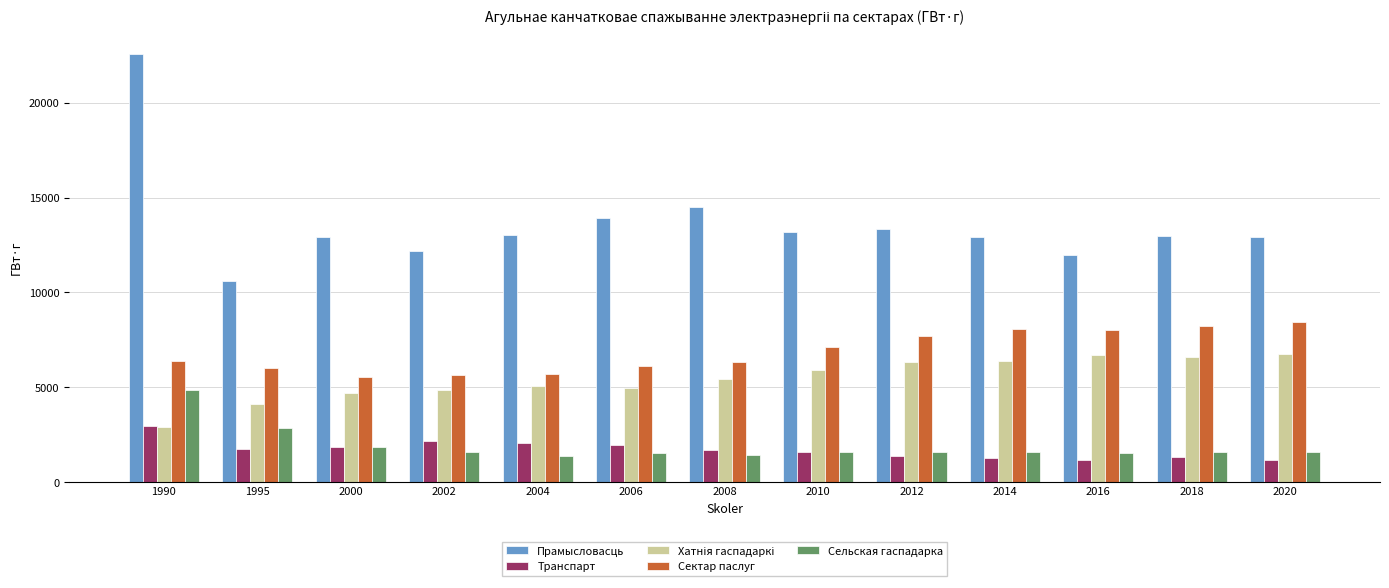

Which series has the widest spread of values?

Прамысловасць